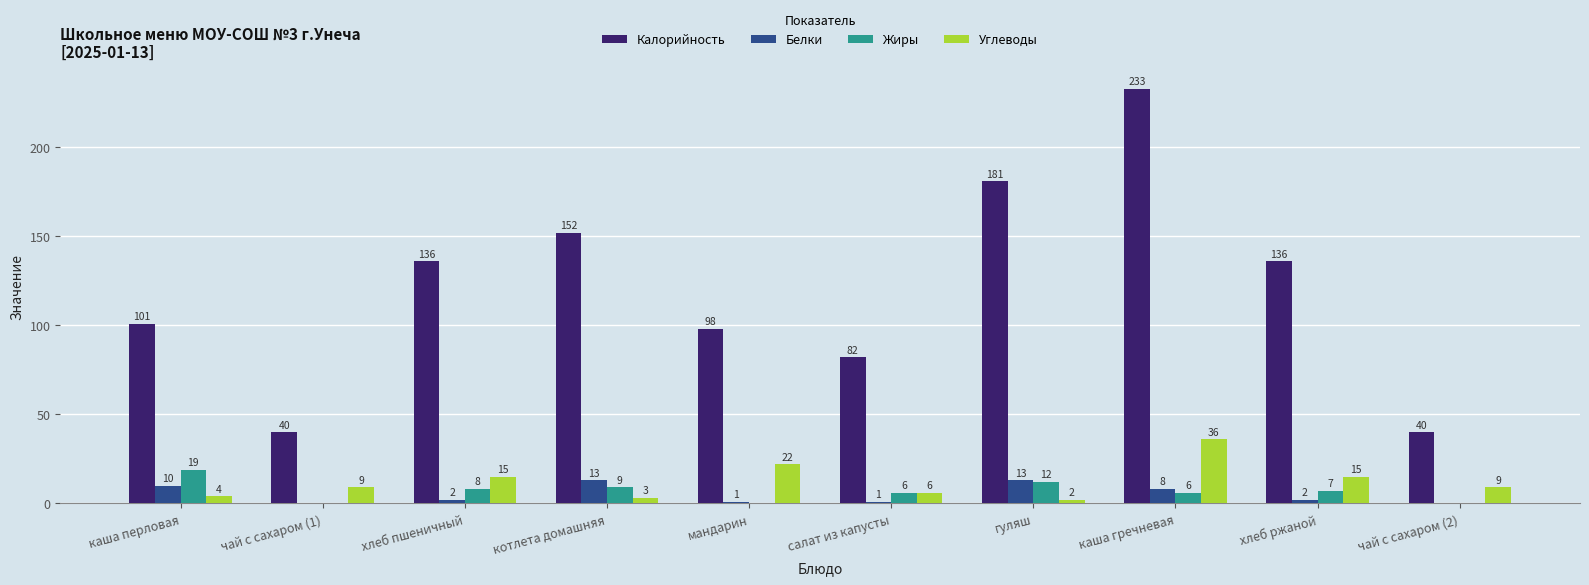

What is the sum of the Жиры values at каша гречневая and салат из капусты?

12